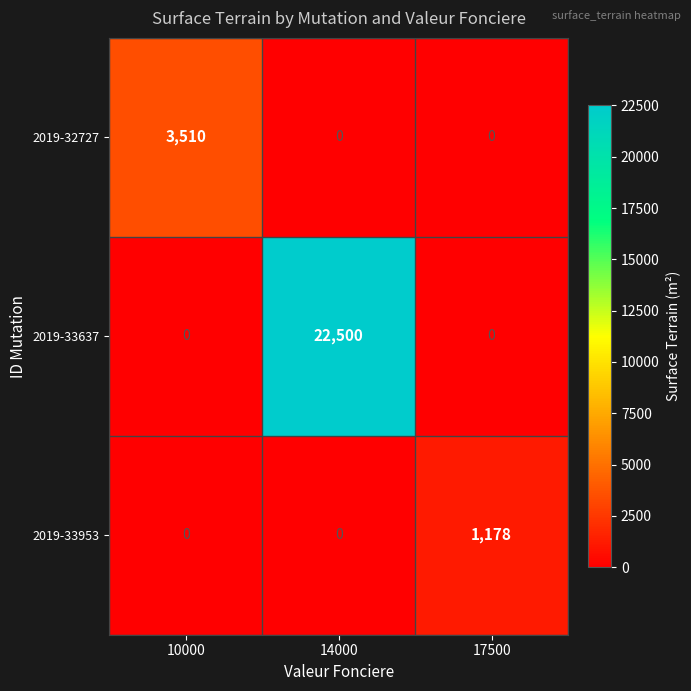

At how many categories does at least one series exceed 9425?

1